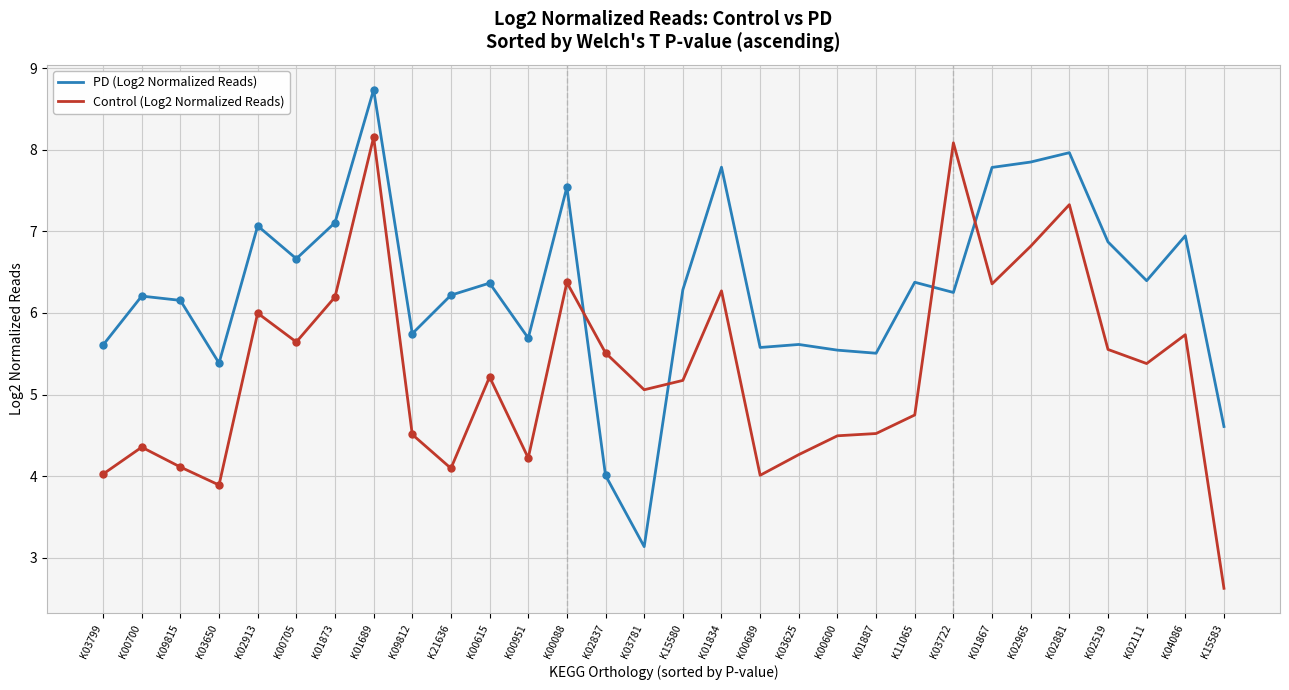

What is the difference between the second highest and minimum values in the Control (Log2 Normalized Reads) series?

5.5